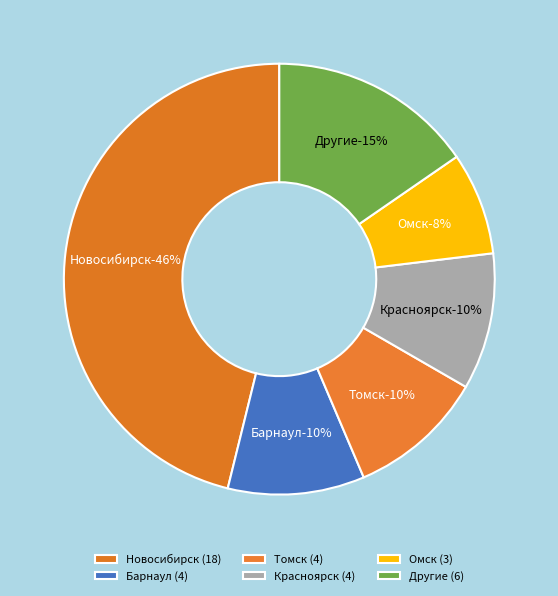

To the nearest percent, what is the combined percentage of Бердск and Бийск?

5%